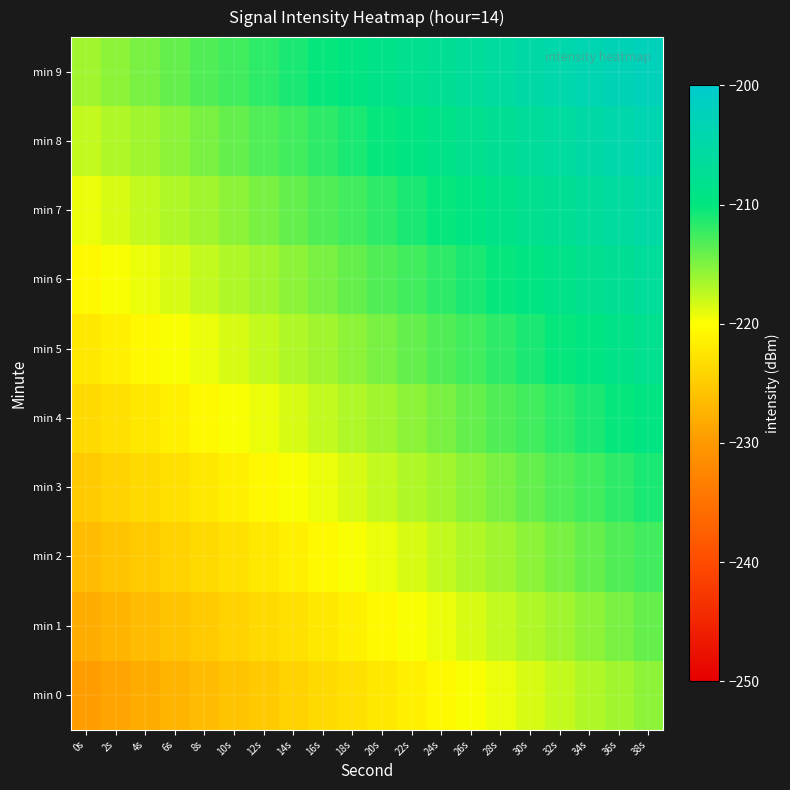

How many categories are shown in the chart?

20